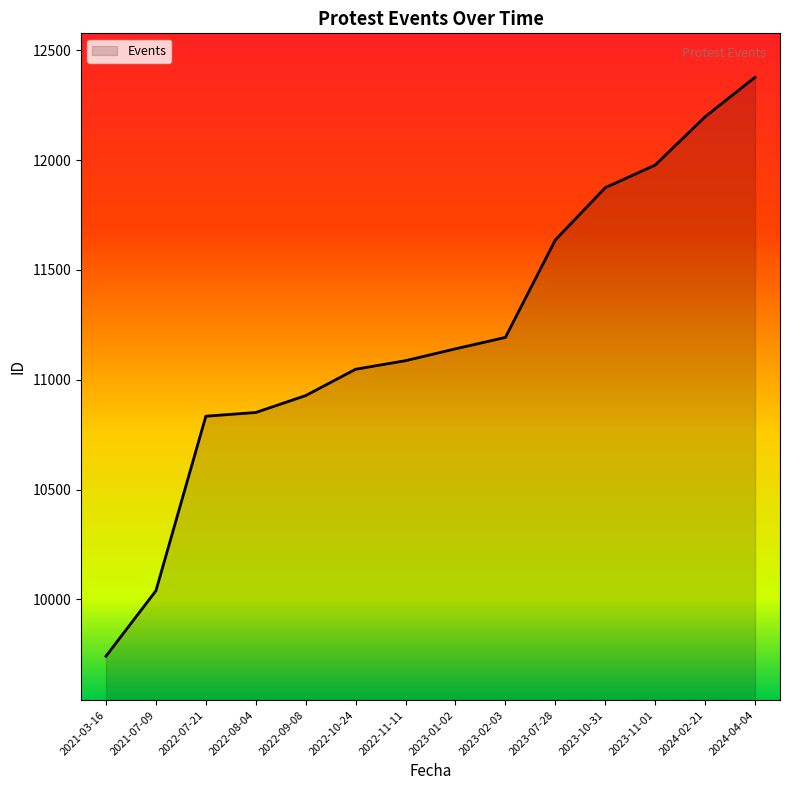

Which label corresponds to the largest value in the chart?

2024-04-04